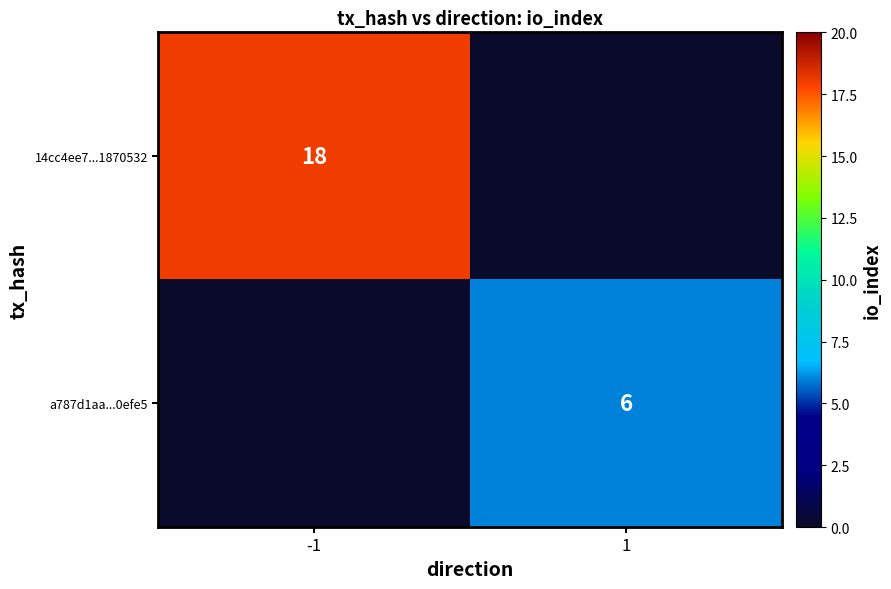

The value of 14cc4ee7...1870532 at -1 is 18. True or false?

True